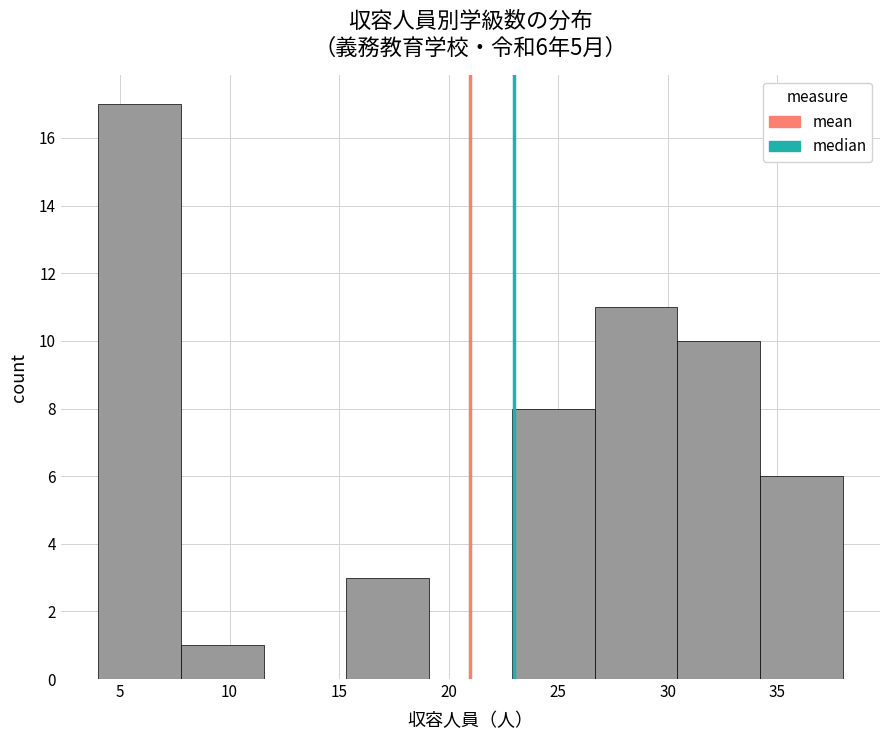

Over which range of the x-axis is the bar tallest?

4.0 to 8.0